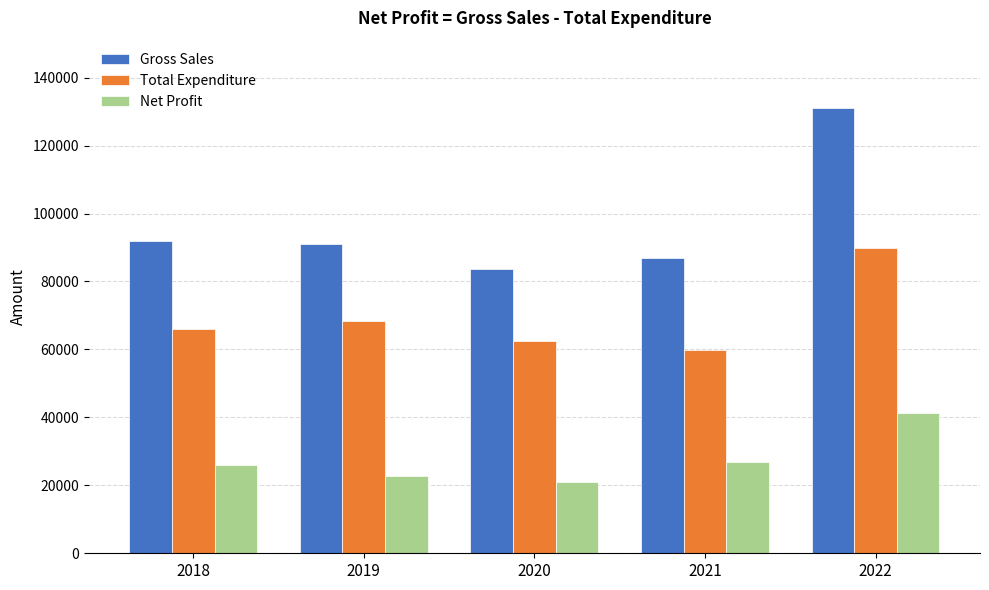

Reading left to right, list all the values displayed in this chart.

Gross Sales: 92011	90901	83545	86863	131192
Total Expenditure: 66032	68285	62518	59870	89824
Net Profit: 25979	22616	21027	26993	41368